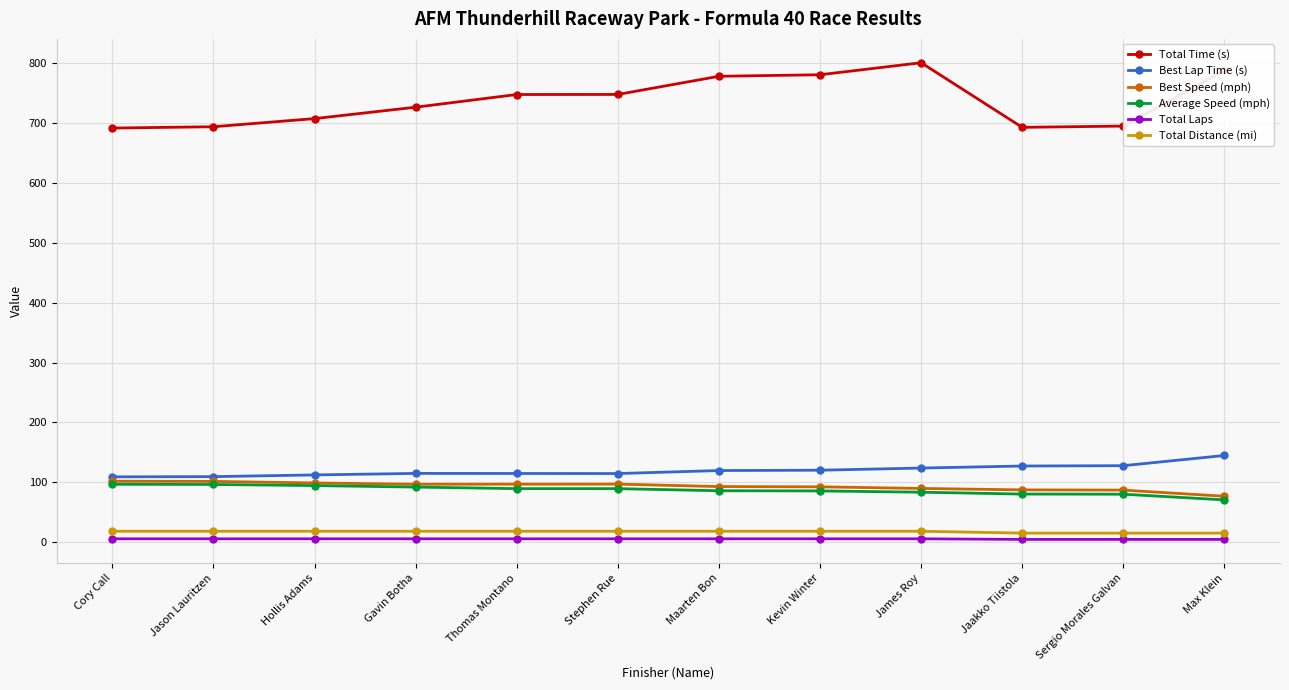

Which series has the largest range (max minus min)?

Total Time (s)